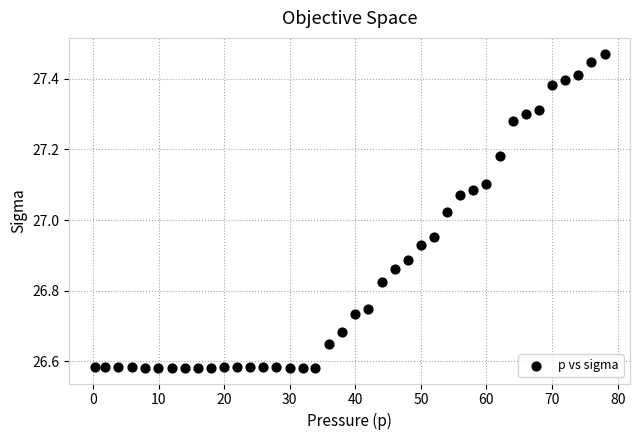

What is the range of X values (max minus min)?

77.7